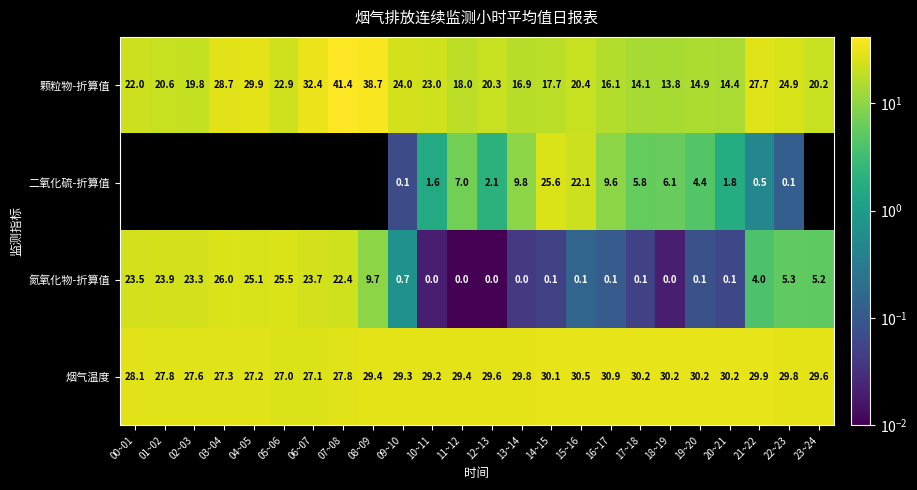

Where does the 颗粒物-折算值 series first go above 20?

00~01